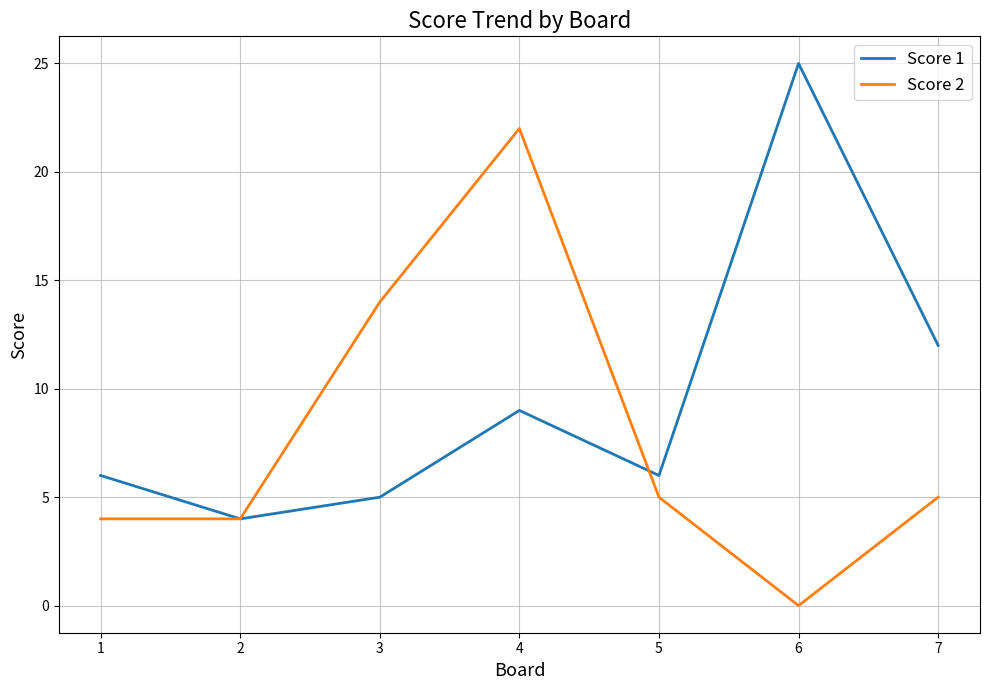

After their last crossing, which series has the higher values: Score 2 or Score 1?

Score 1